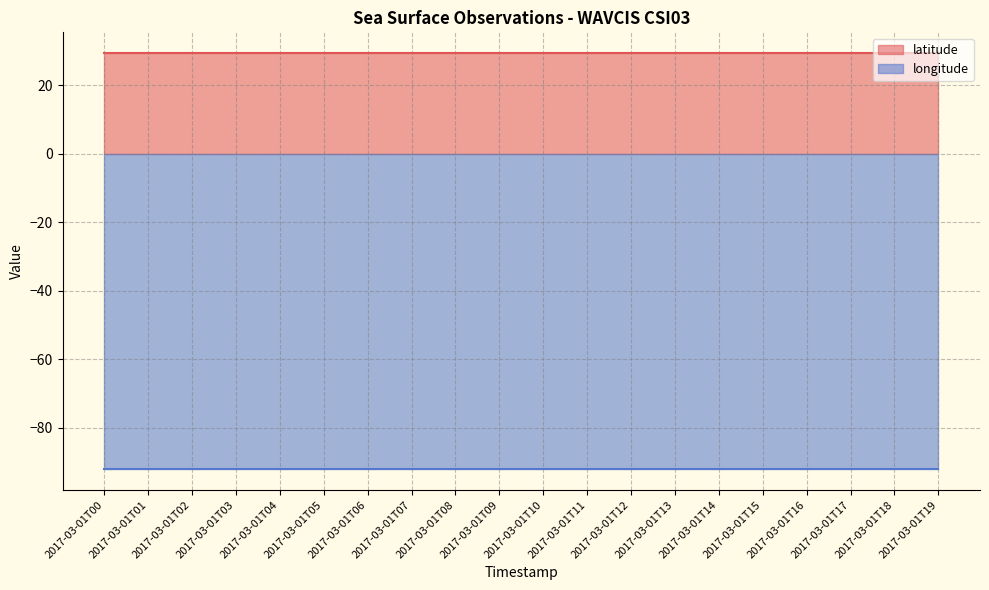

At which label is longitude closest to -92?

2017-03-01T00